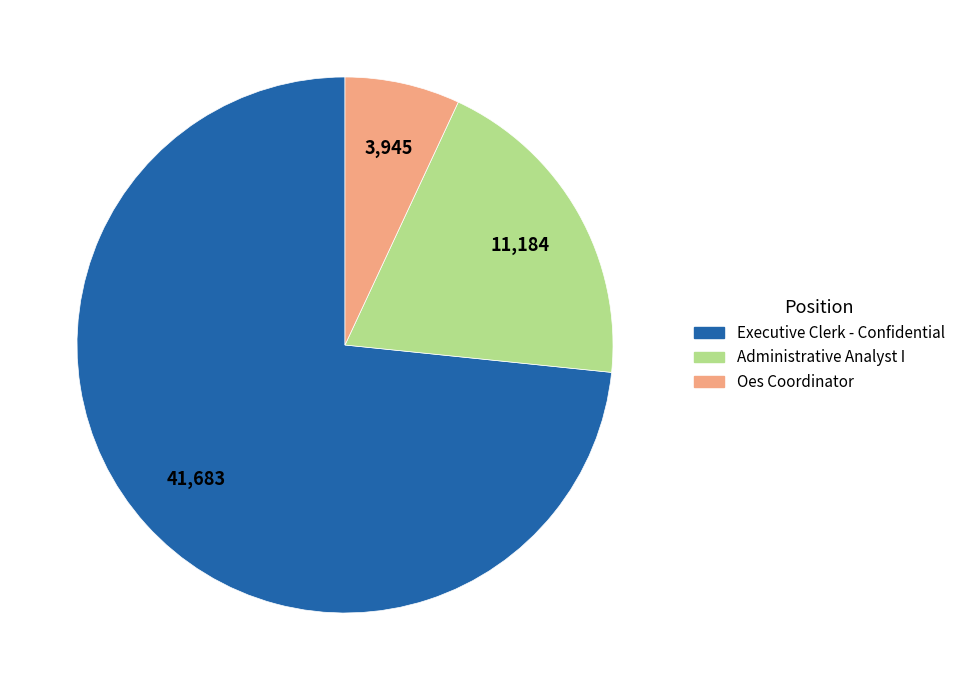

Between Executive Clerk - Confidential and Oes Coordinator, which is larger?

Executive Clerk - Confidential